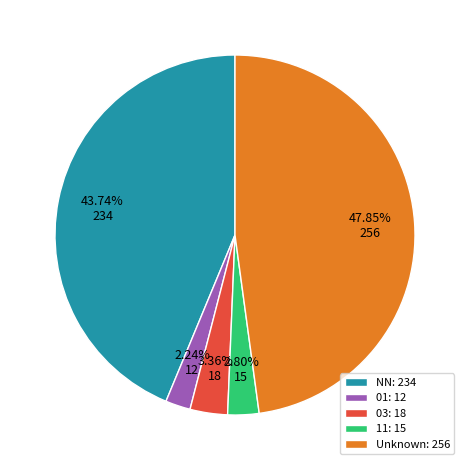

Count the number of slices in the pie.

5